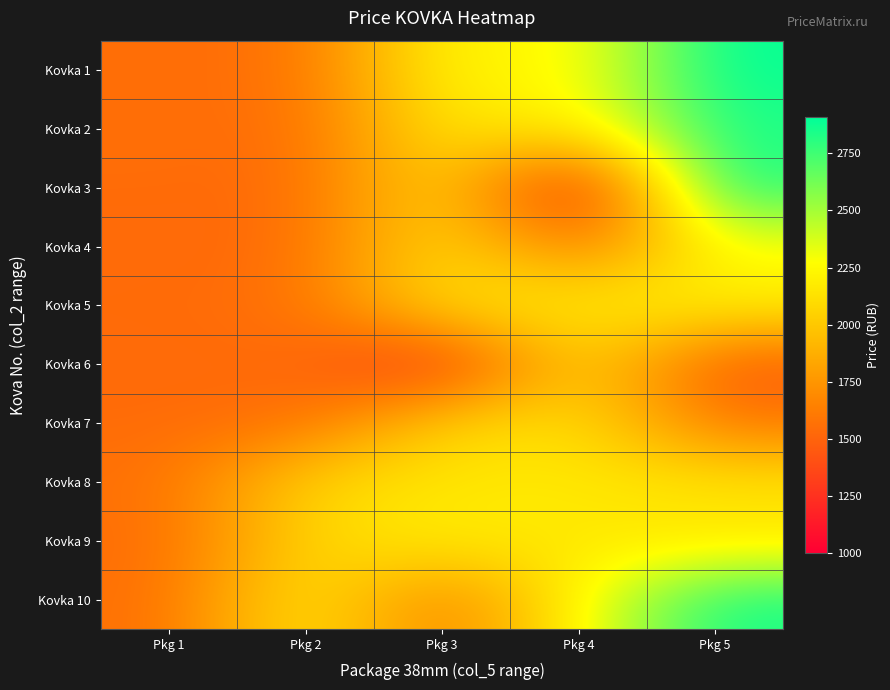

How many data points does each series have?

5